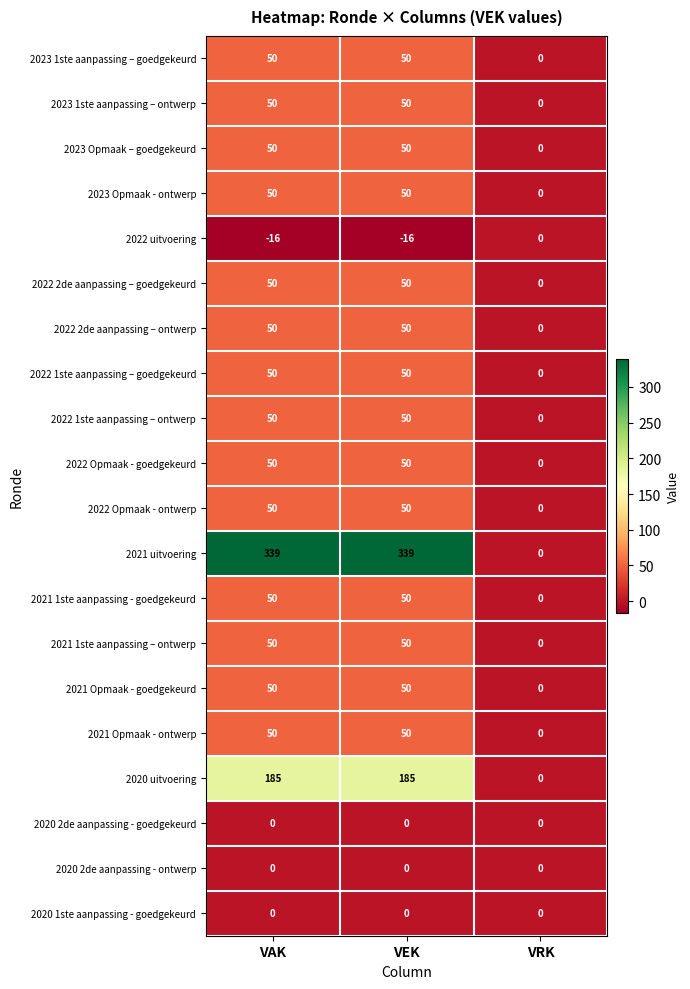

Which series has the largest total across all categories?

2021 uitvoering